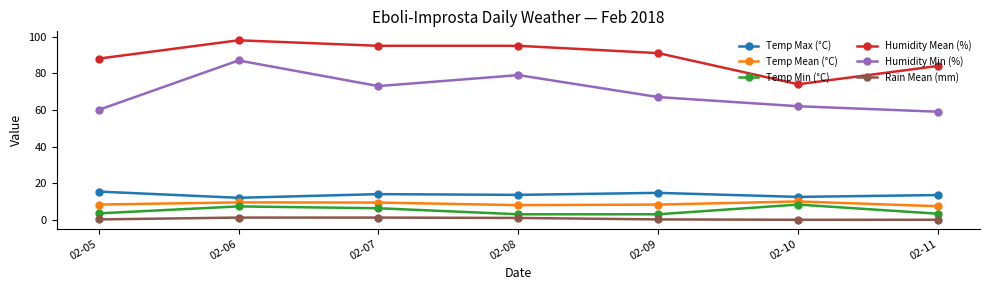

What is the highest value of the Temp Mean (°C) series?

10.0